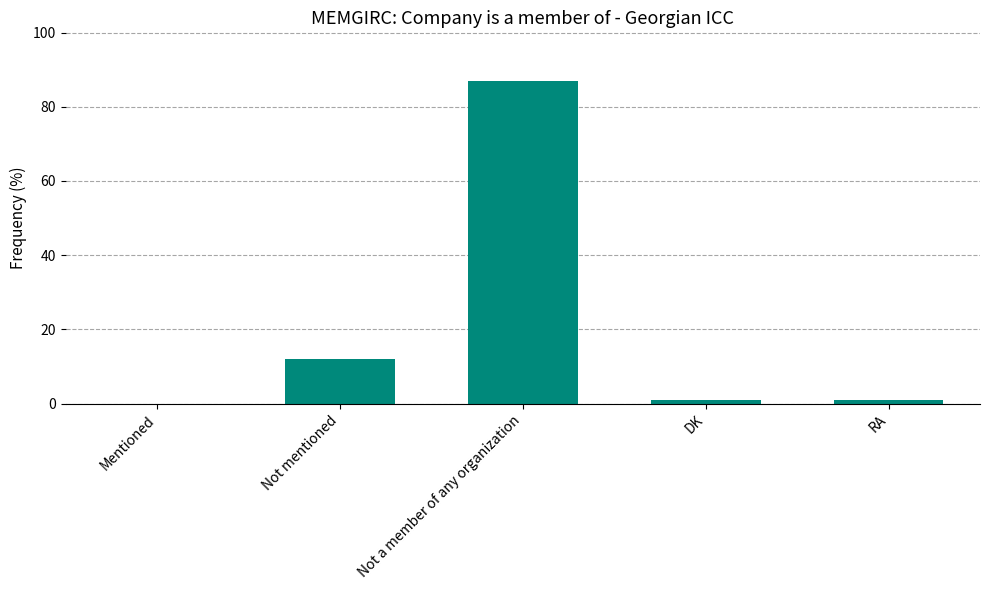

Does the chart contain stacked bars?

No